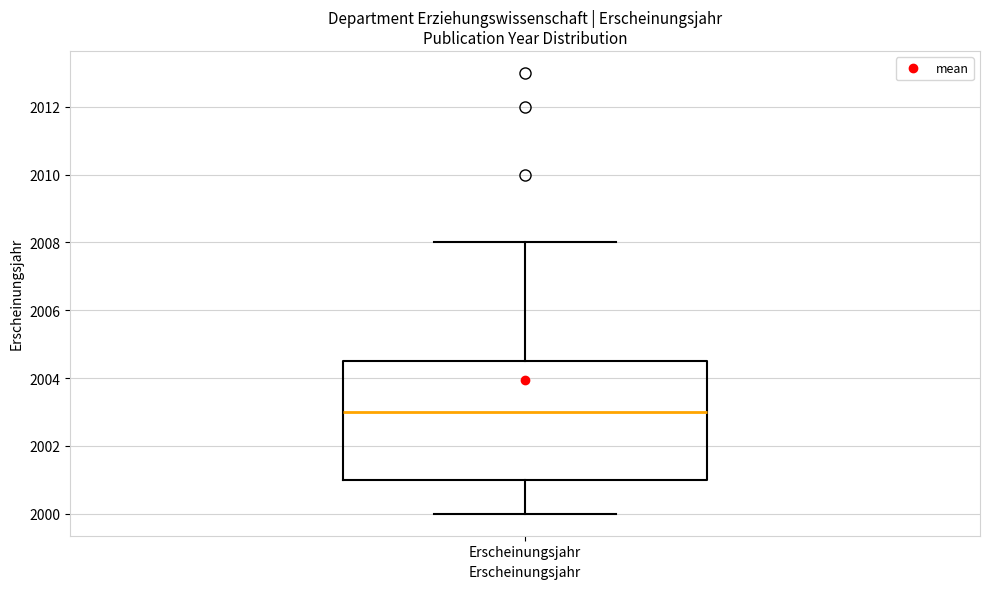

Where is the upper edge of the box for Erscheinungsjahr on the y-axis? The values are not printed on the chart, so give them approximately, as read against the axis.

2004.6